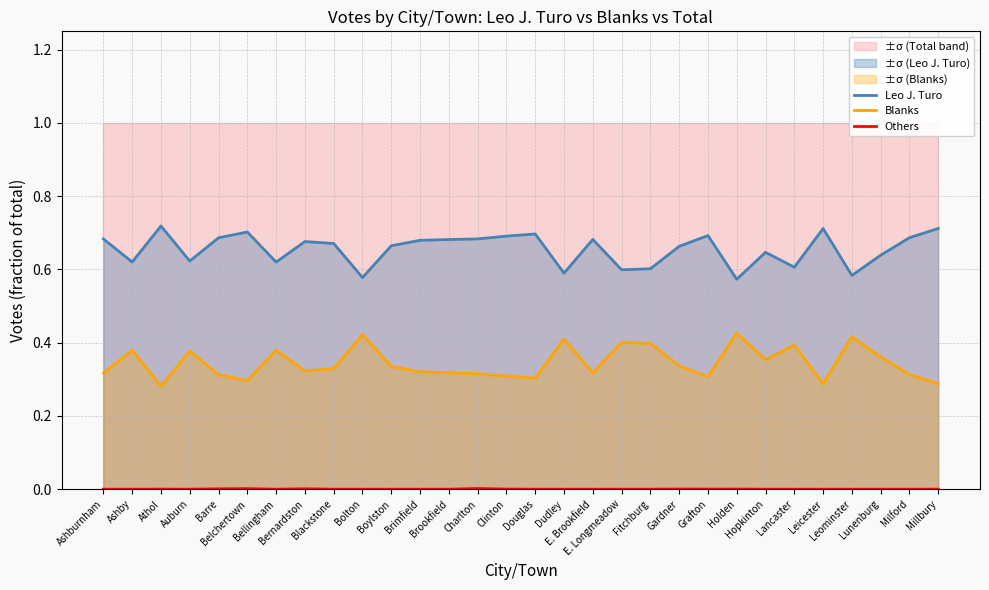

Does the chart display data point markers on the line(s)?

No